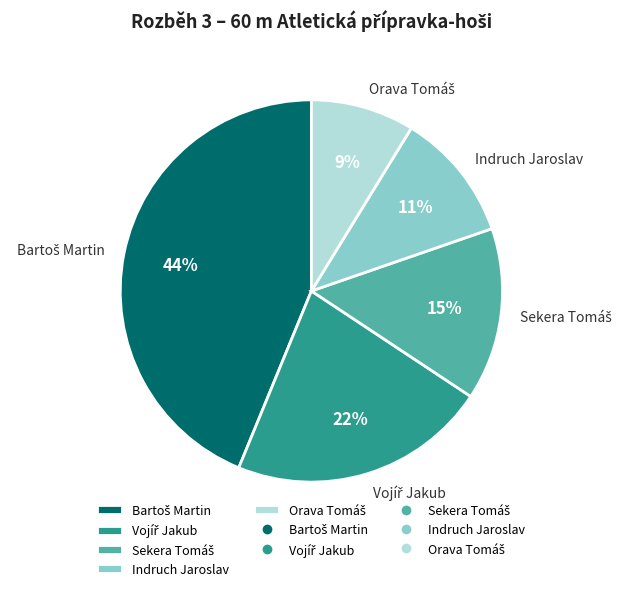

The Indruch Jaroslav slice represents 2% of the pie. True or false?

False